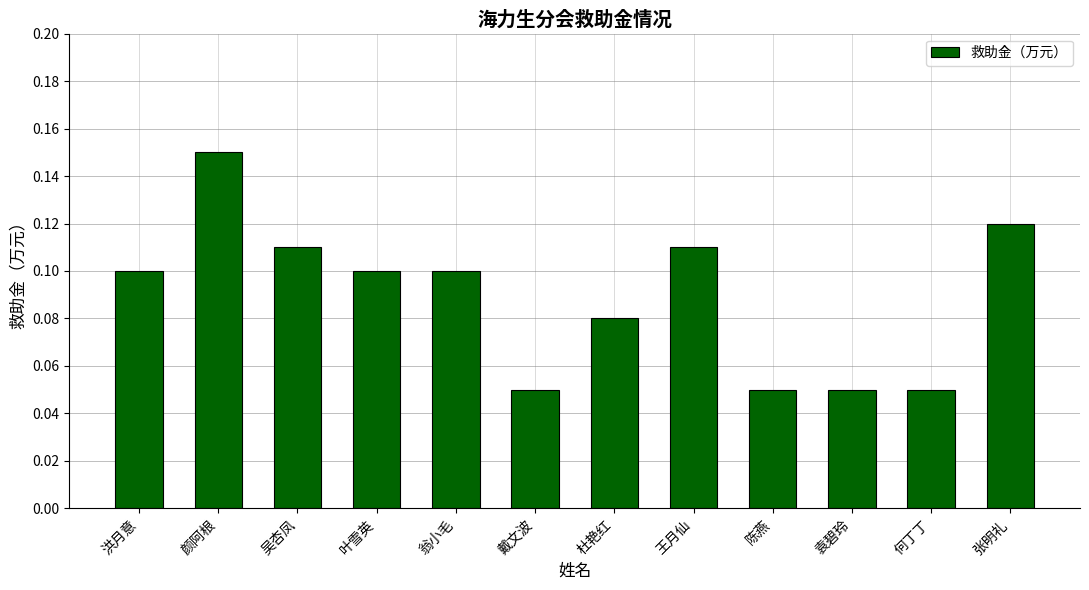

What is the label of the 8th bar from the left?

王月仙